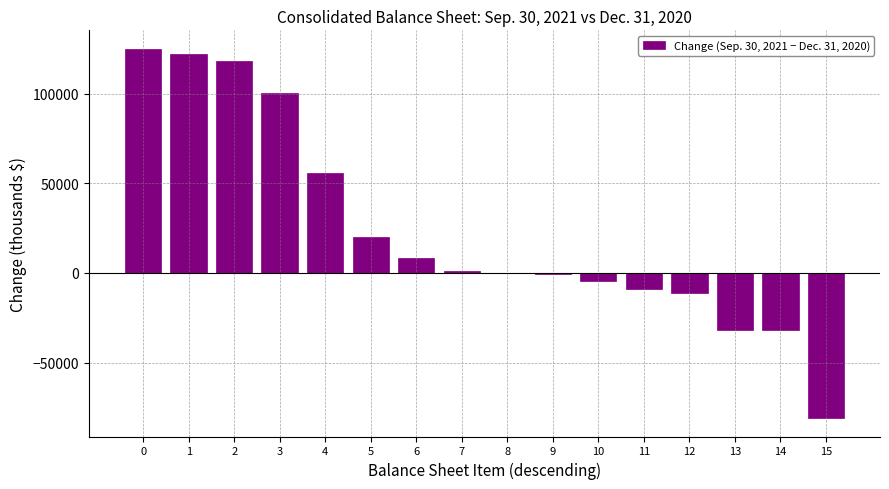

What is the greatest value displayed?

125000